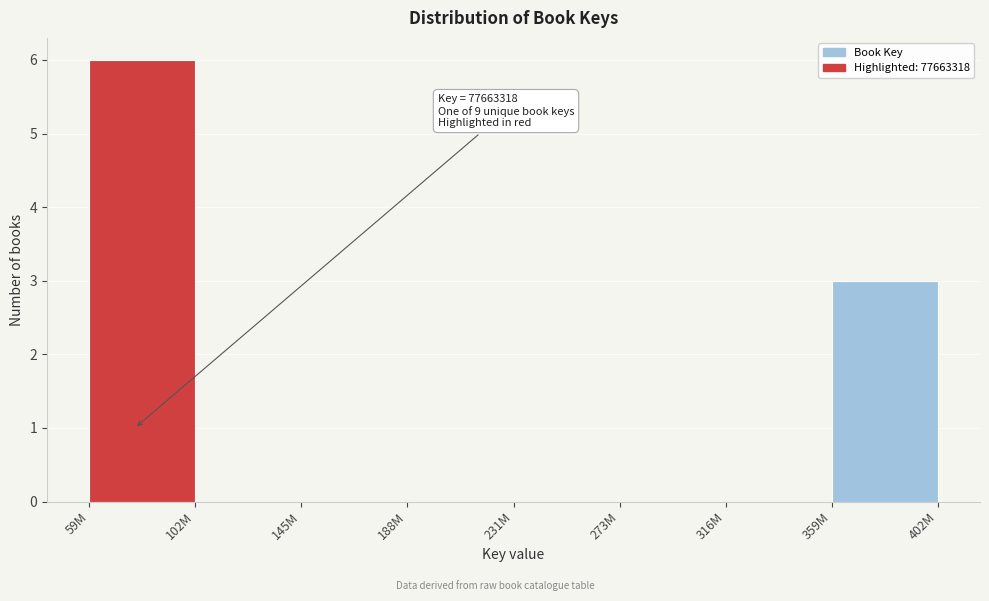

Reading right to left, transcribe all the data shown in this chart.

359M=3	316M=0	273M=0	231M=0	188M=0	145M=0	102M=0	59M=6